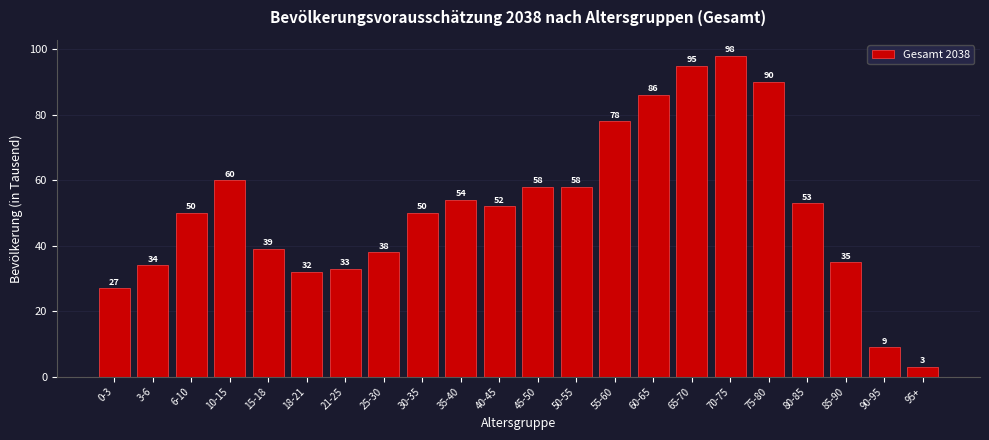

Reading left to right, list all the values displayed in this chart.

27	34	50	60	39	32	33	38	50	54	52	58	58	78	86	95	98	90	53	35	9	3